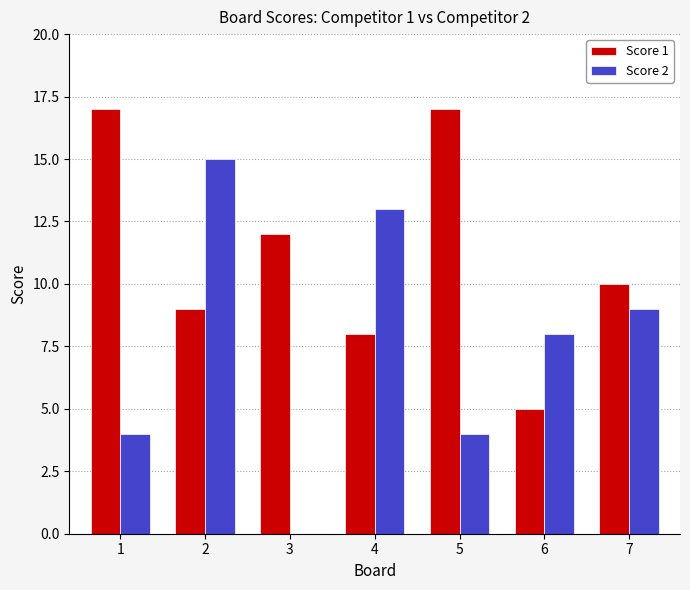

What is the maximum value for Score 2?

15